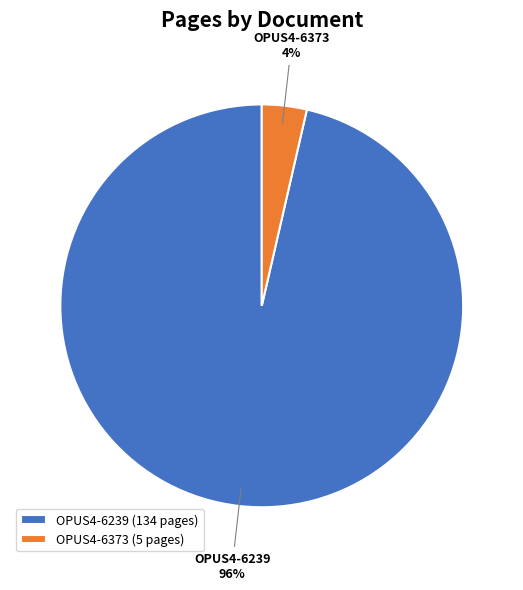

Which category has the biggest portion of the pie?

OPUS4-6239